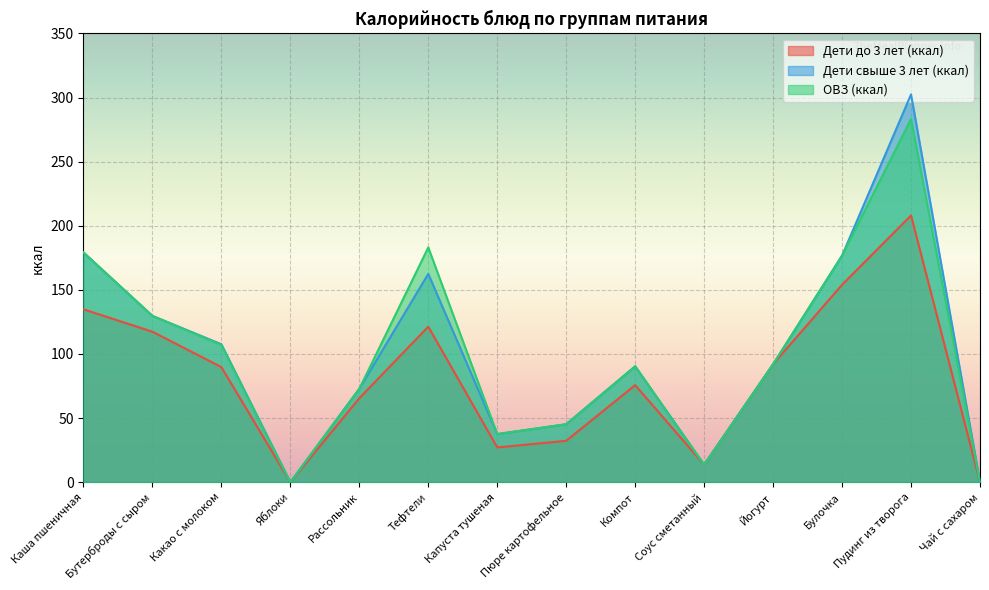

True or false: ОВЗ (ккал) has a value of 25.7 at Пюре картофельное.

False